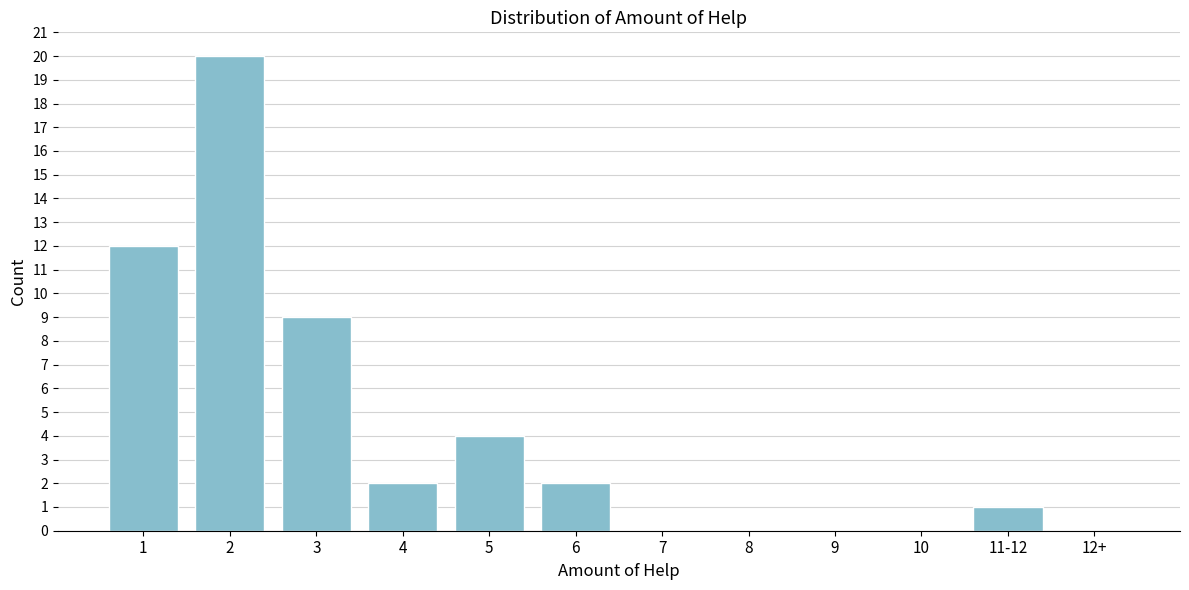

Reading left to right, extract all data points from this chart.

1=12	2=20	3=9	4=2	5=4	6=2	7=0	8=0	9=0	10=0	11-12=1	12+=0